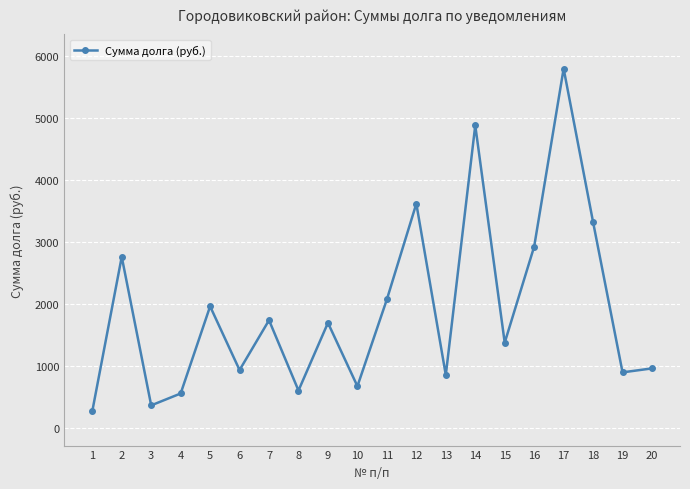

Which label corresponds to the smallest value in the chart?

1